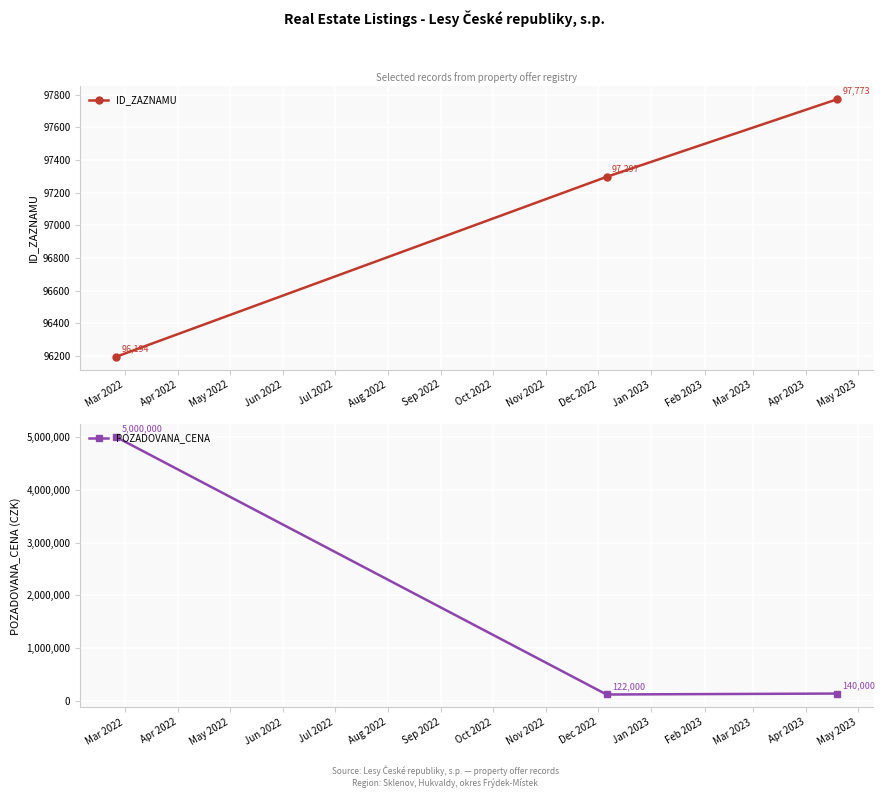

Count the ID_ZAZNAMU values in the range 96194 to 97773.

3